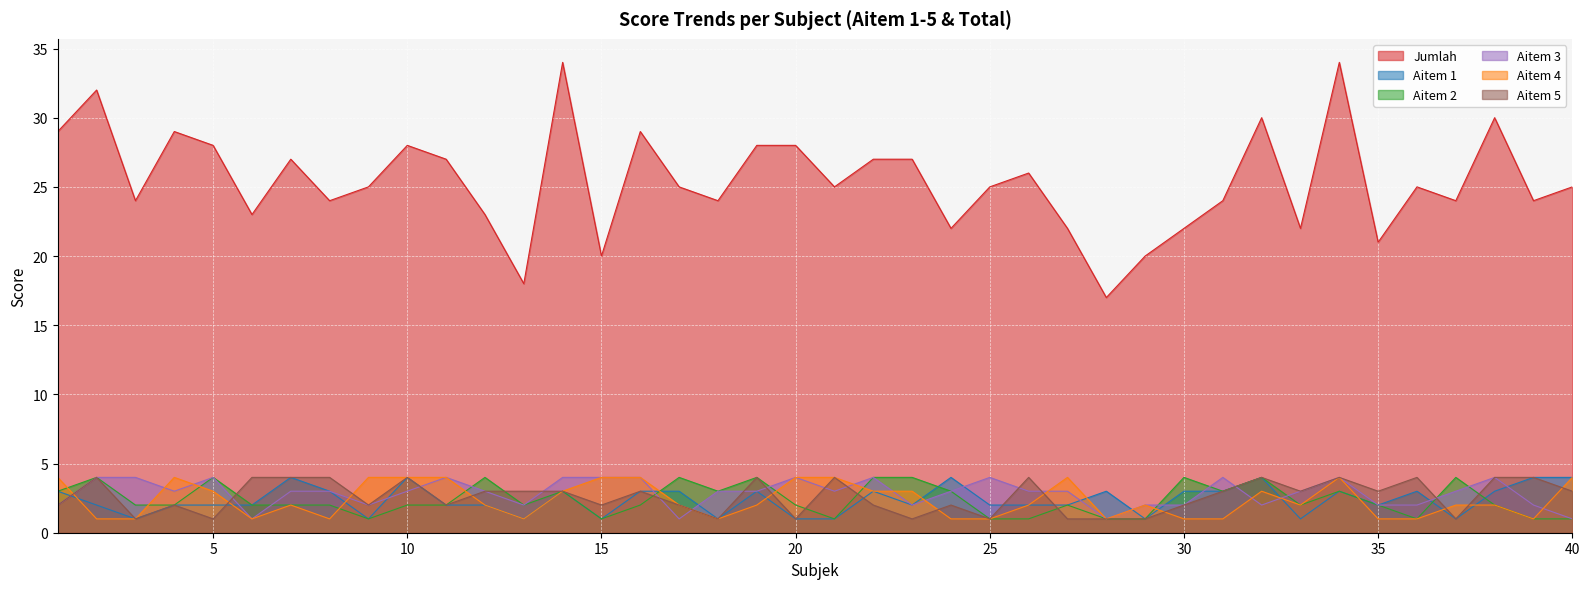

Reading left to right, extract all data points from this chart.

Jumlah: 29	32	24	29	28	23	27	24	25	28	27	23	18	34	20	29	25	24	28	28	25	27	27	22	25	26	22	17	20	22	24	30	22	34	21	25	24	30	24	25
Aitem 1: 3	2	1	2	2	2	4	3	1	4	2	2	1	3	1	3	3	1	3	1	1	3	2	4	2	2	2	3	1	3	3	4	1	3	2	3	1	3	4	4
Aitem 2: 3	4	2	2	4	2	2	2	1	2	2	4	2	3	1	2	4	3	4	2	1	4	4	3	1	1	2	1	1	4	3	4	2	3	2	1	4	2	1	1
Aitem 3: 2	4	4	3	4	1	3	3	2	3	4	3	2	4	4	4	1	3	3	4	3	4	2	3	4	3	3	1	2	2	4	2	3	4	2	2	3	4	2	1
Aitem 4: 4	1	1	4	3	1	2	1	4	4	4	2	1	3	4	4	2	1	2	4	4	3	3	1	1	2	4	1	2	1	1	3	2	4	1	1	2	2	1	4
Aitem 5: 2	4	1	2	1	4	4	4	2	4	2	3	3	3	2	3	2	1	4	1	4	2	1	2	1	4	1	1	1	2	3	4	3	4	3	4	1	4	4	3